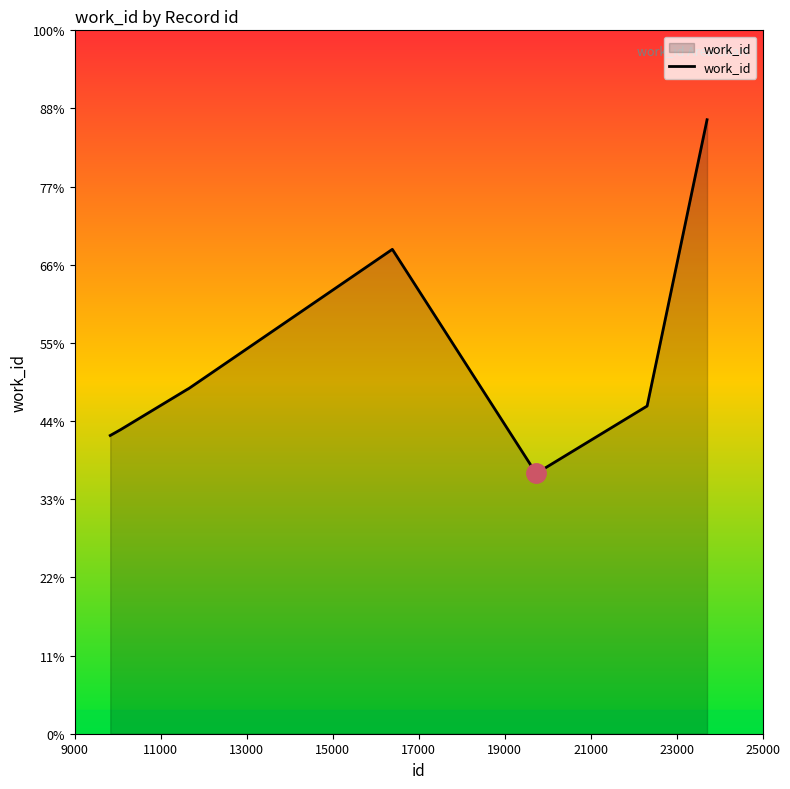

Is this an area chart (filled region under the line)?

Yes